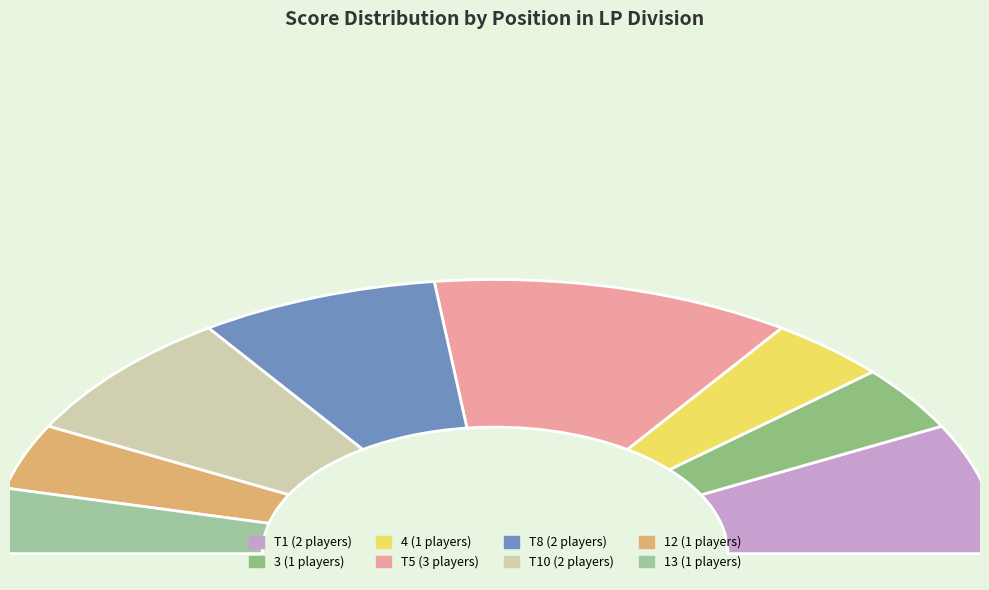

What percentage is NOT represented by Alan Schutte (3)?

95.0%